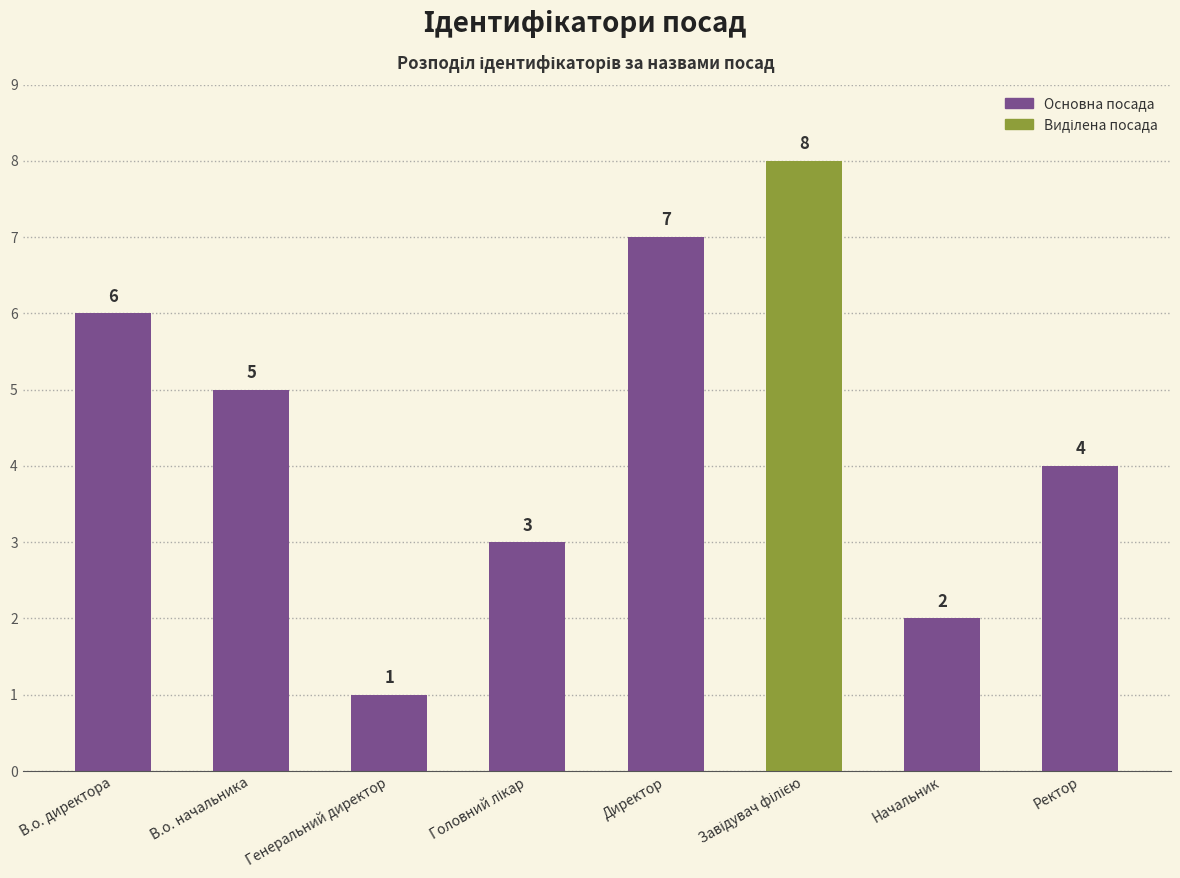

True or false: the data shows 3 at Ректор.

False